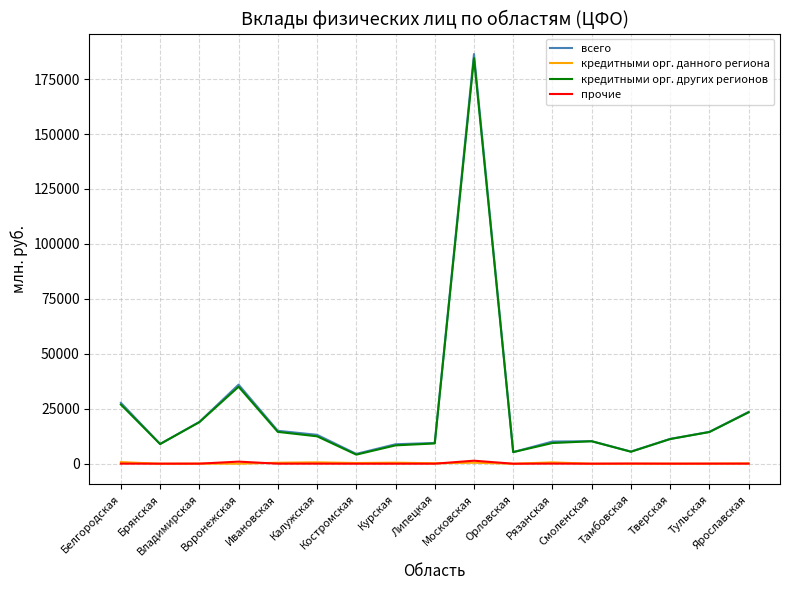

True or false: прочие and всего cross at least once.

False